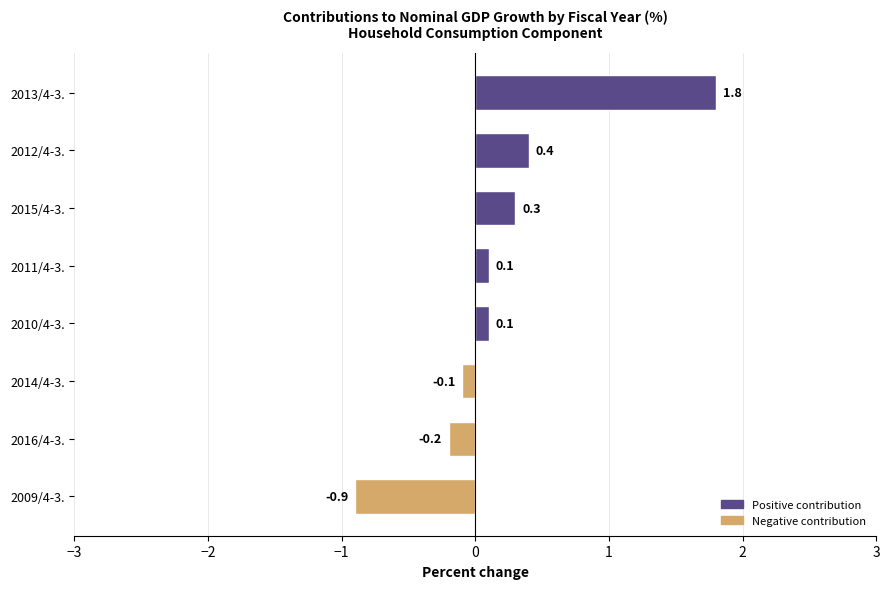

What is the change in value from 2009/4-3. to 2011/4-3.?

+1.0